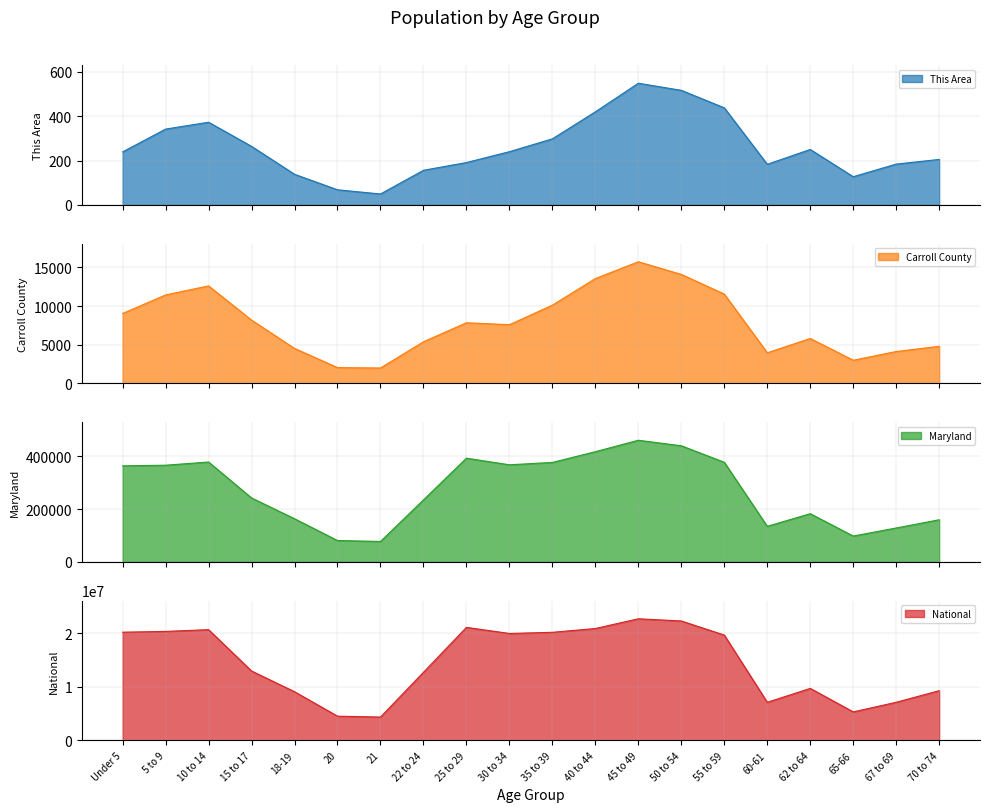

What is the sum of all This Area values?

5231